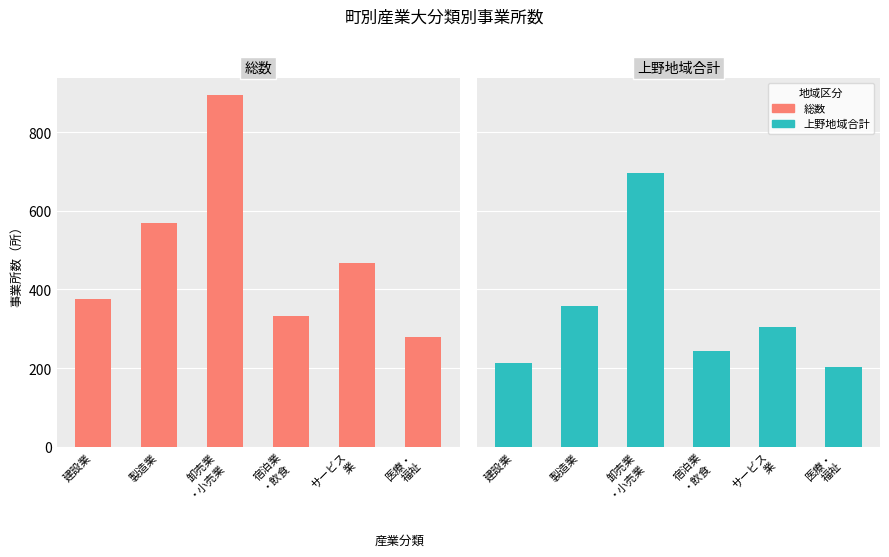

Count the number of categories in the chart.

6